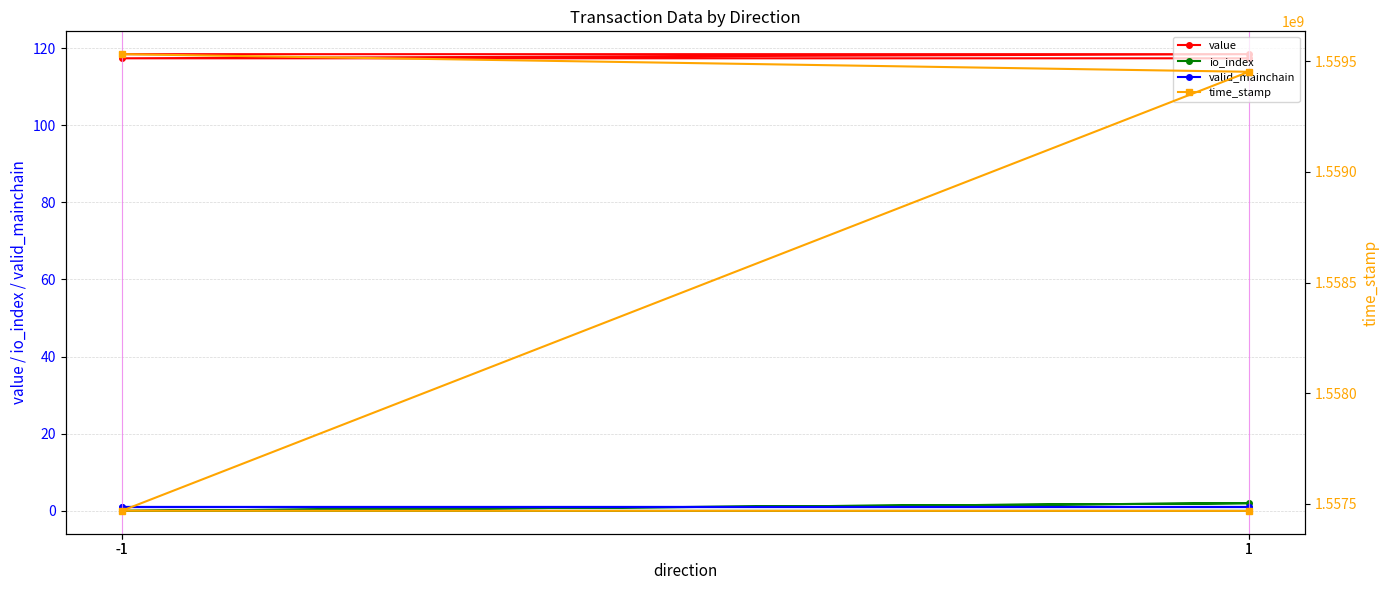

Which category has the highest value in the time_stamp series?

-1